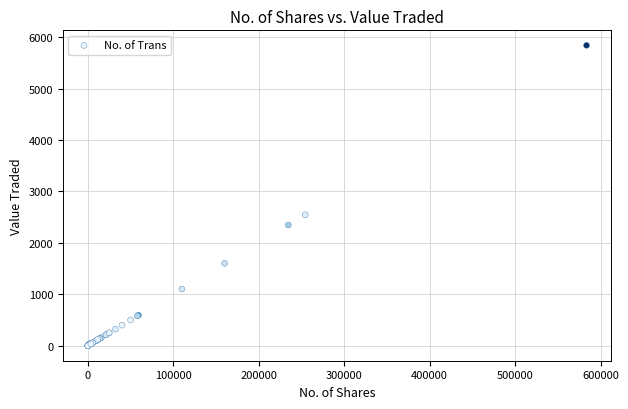

What Y value in the scatter plot is closest to 2919?

2544